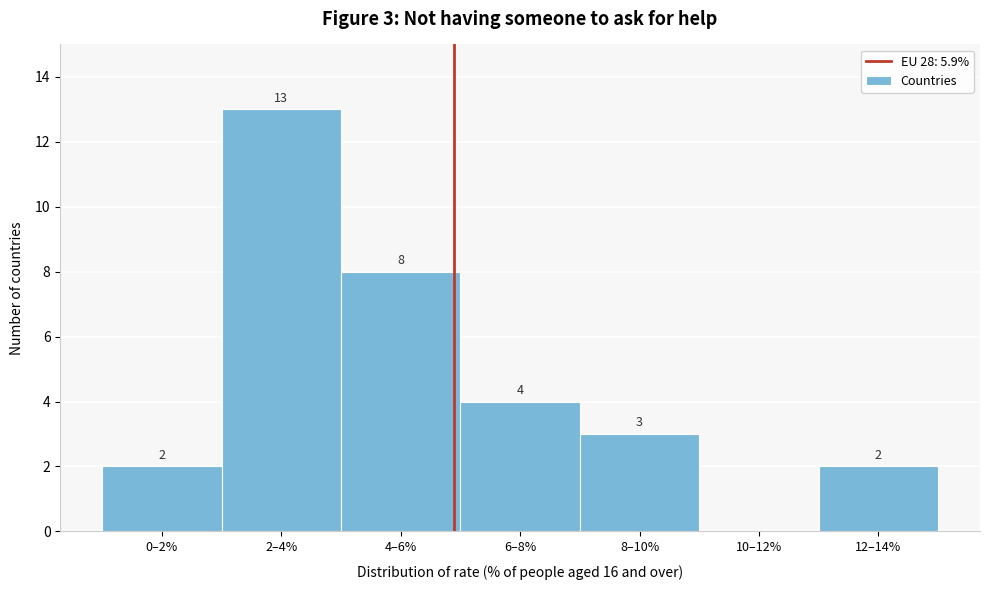

Reading left to right, list all the values displayed in this chart.

0–2%=2	2–4%=13	4–6%=8	6–8%=4	8–10%=3	10–12%=0	12–14%=2